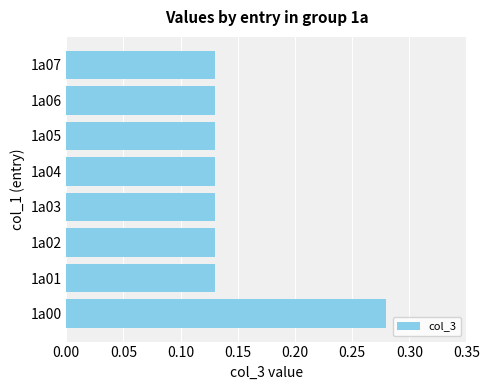

Count the values in the range 0 to 1.

8